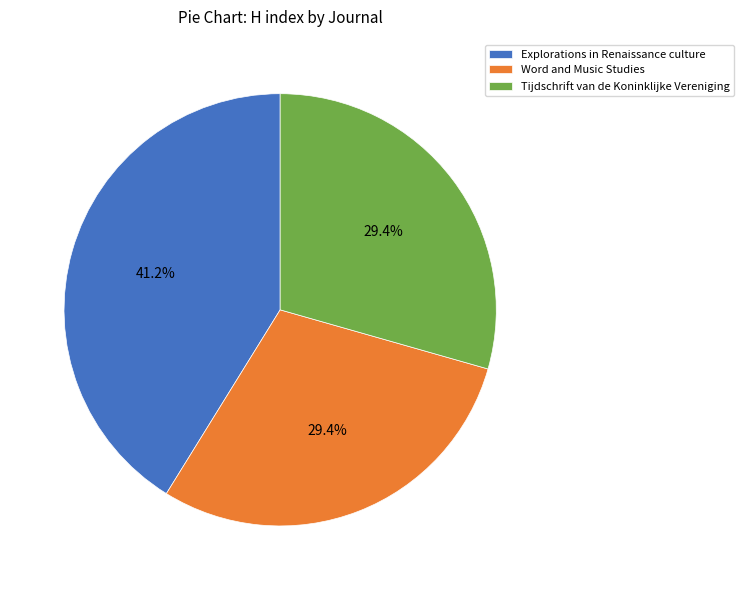

Count the number of slices in the pie.

3